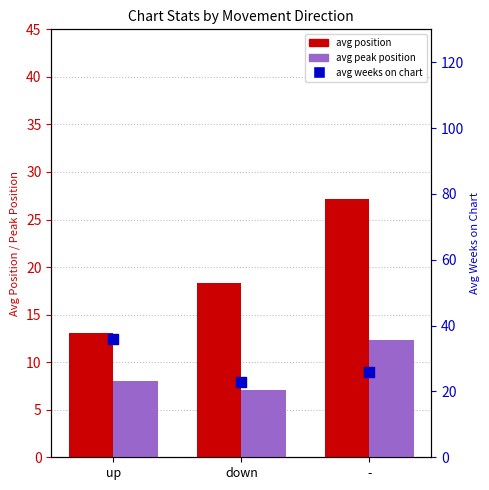

What is the total value across all series at up?

57.0